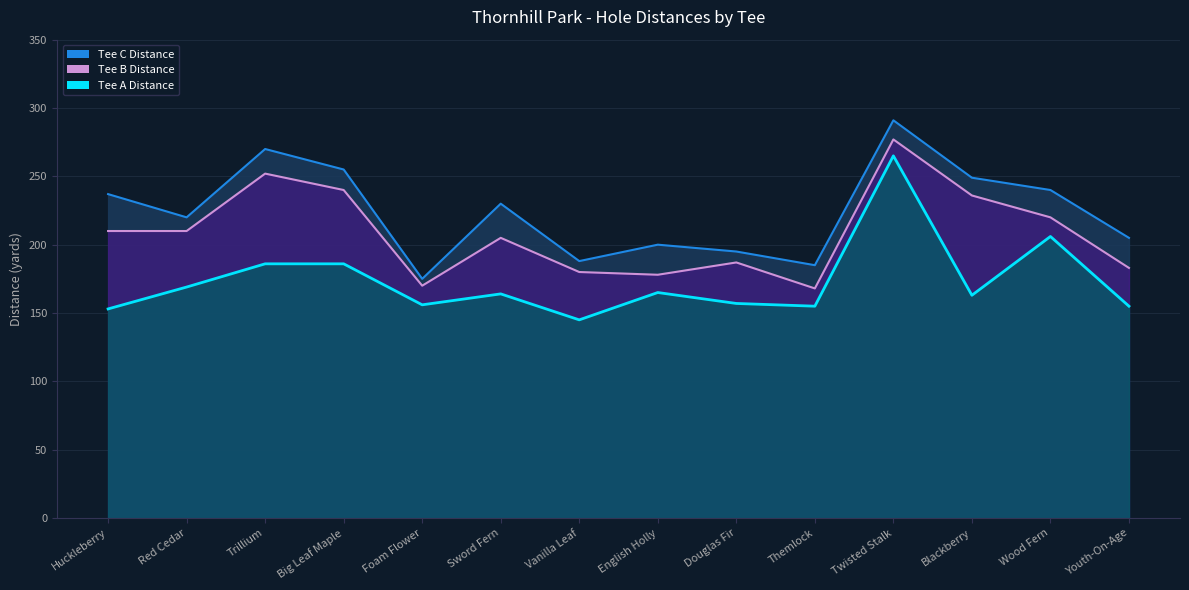

How many data points in Tee C Distance are less than 230?

7